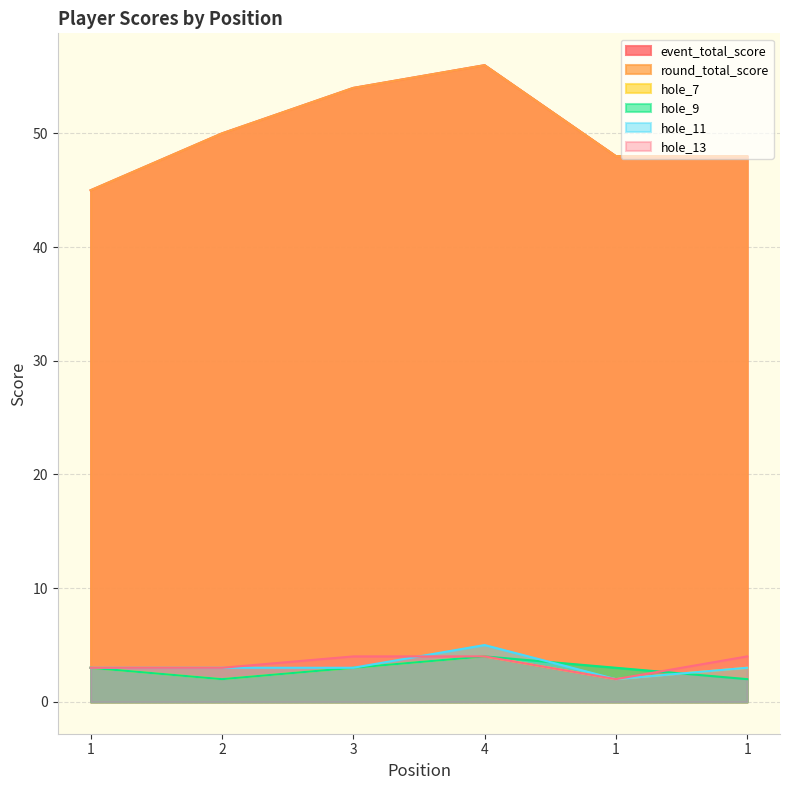

At which category does hole_7 reach its first local valley?

2